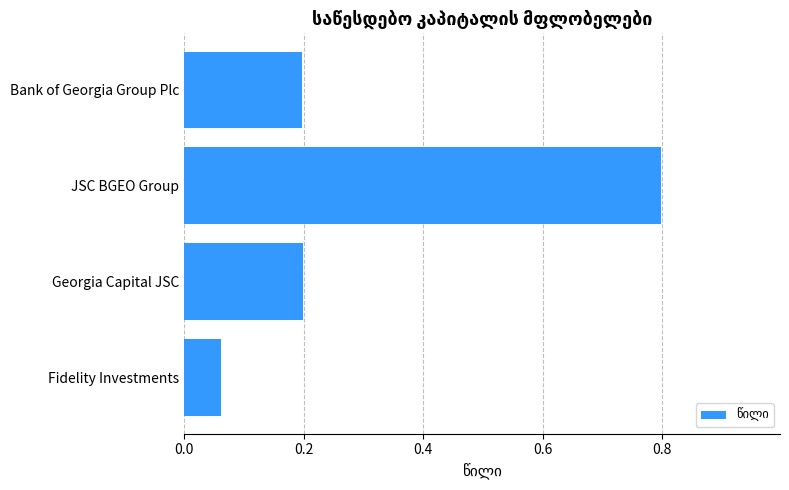

How many distinct data groups are displayed?

1